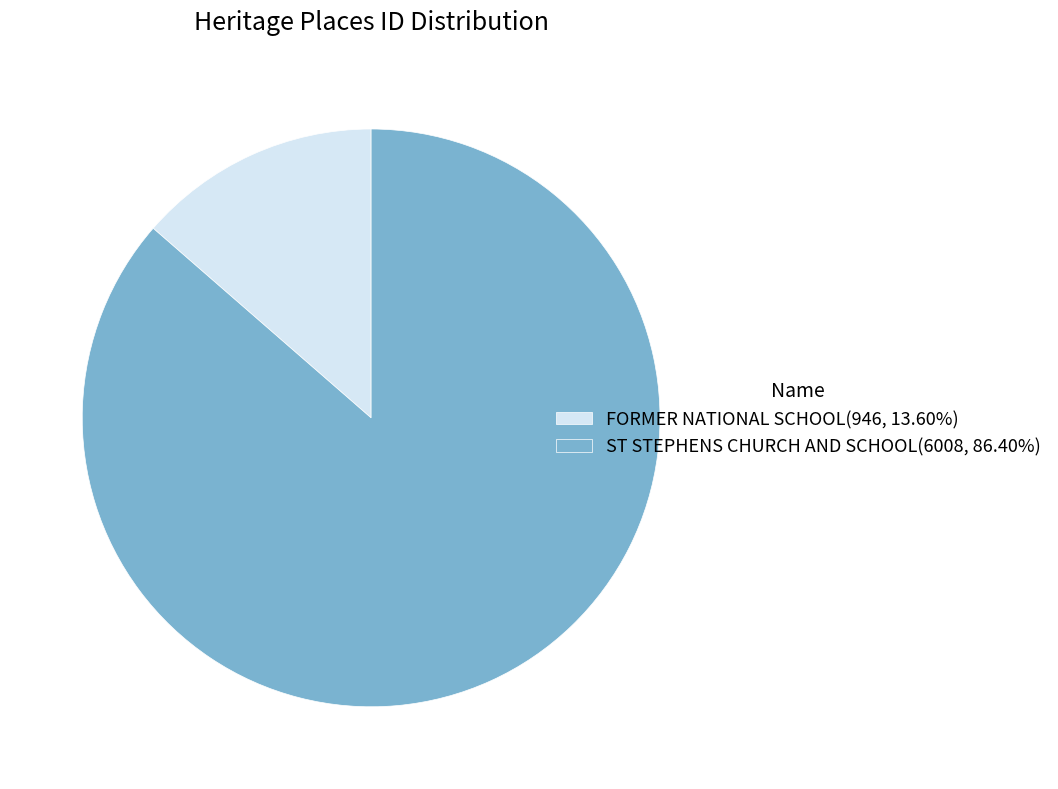

What is the majority slice?

ST STEPHENS CHURCH AND SCHOOL